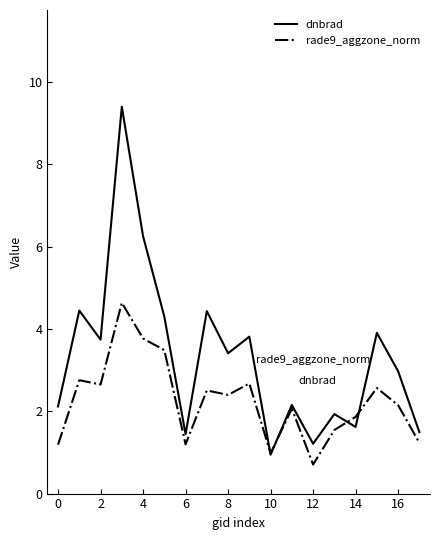

How many interior local peaks does the dnbrad series have?

7